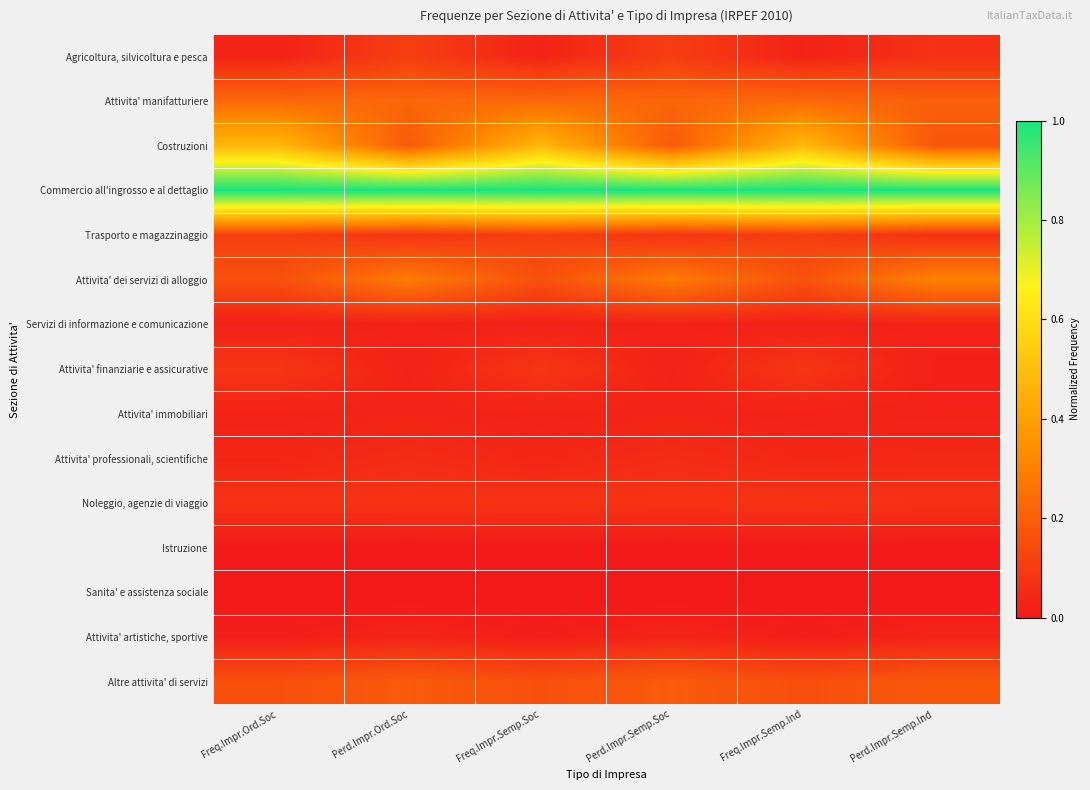

What is the greatest value displayed?

1.0